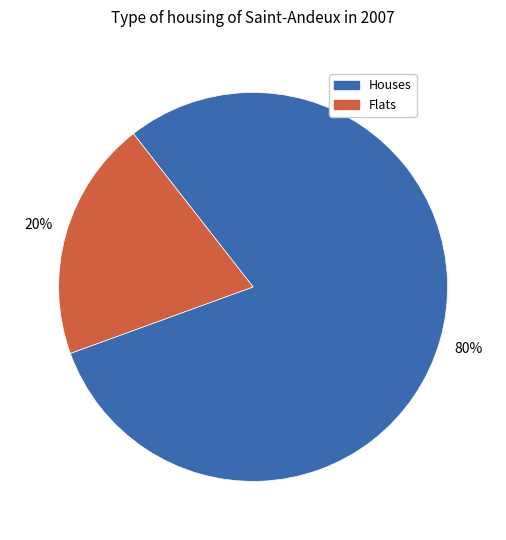

Which has a higher value, Houses or Flats?

Houses